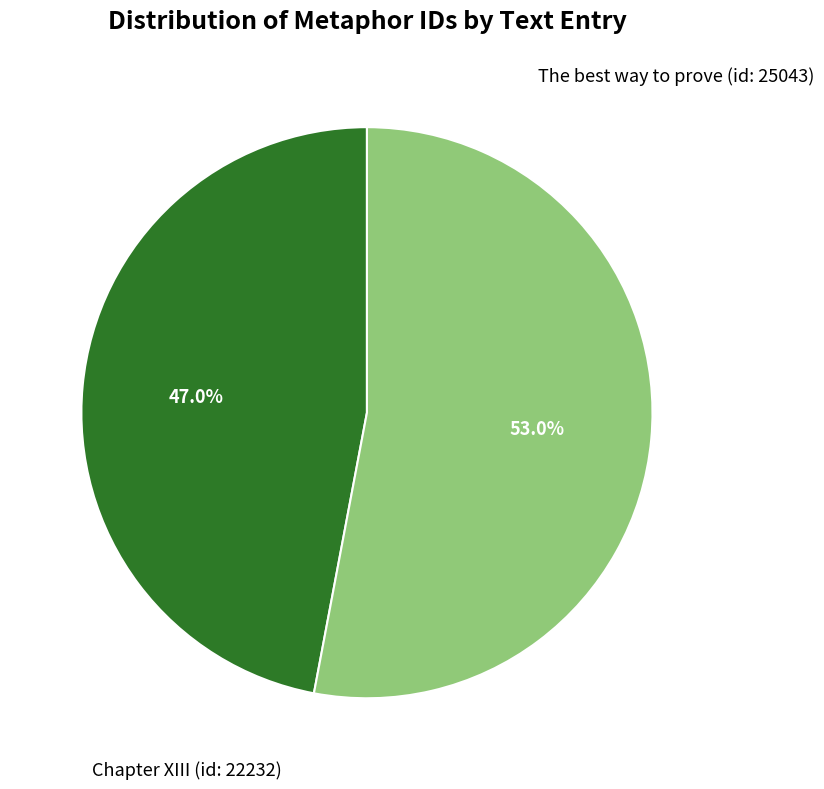

What is the smallest slice in the pie chart?

Chapter XIII (id: 22232)